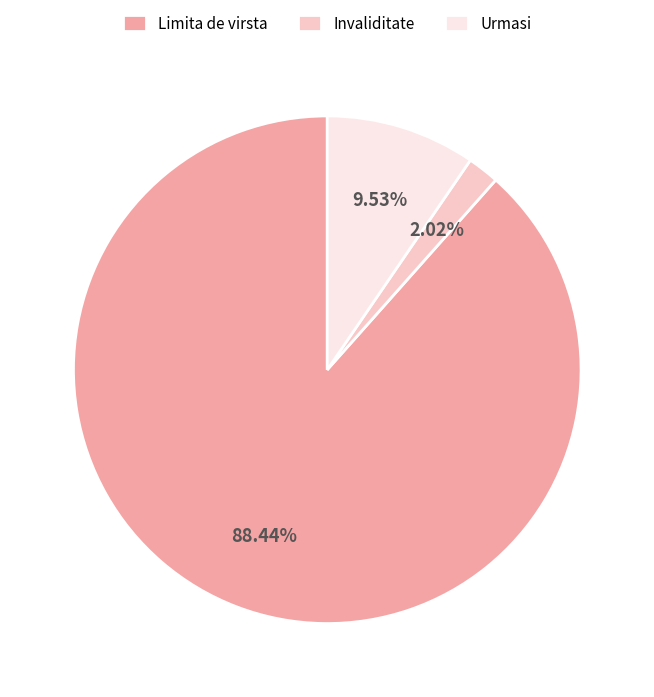

True or false: Limita de virsta accounts for 88% of the total.

True